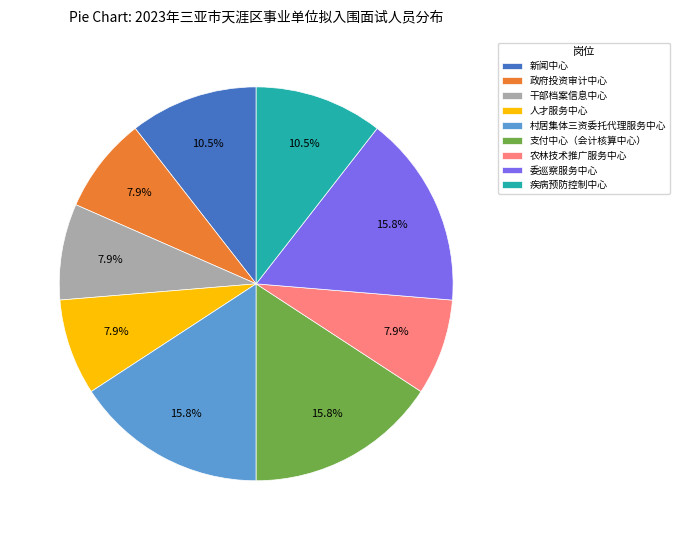

How many segments does this pie chart have?

9